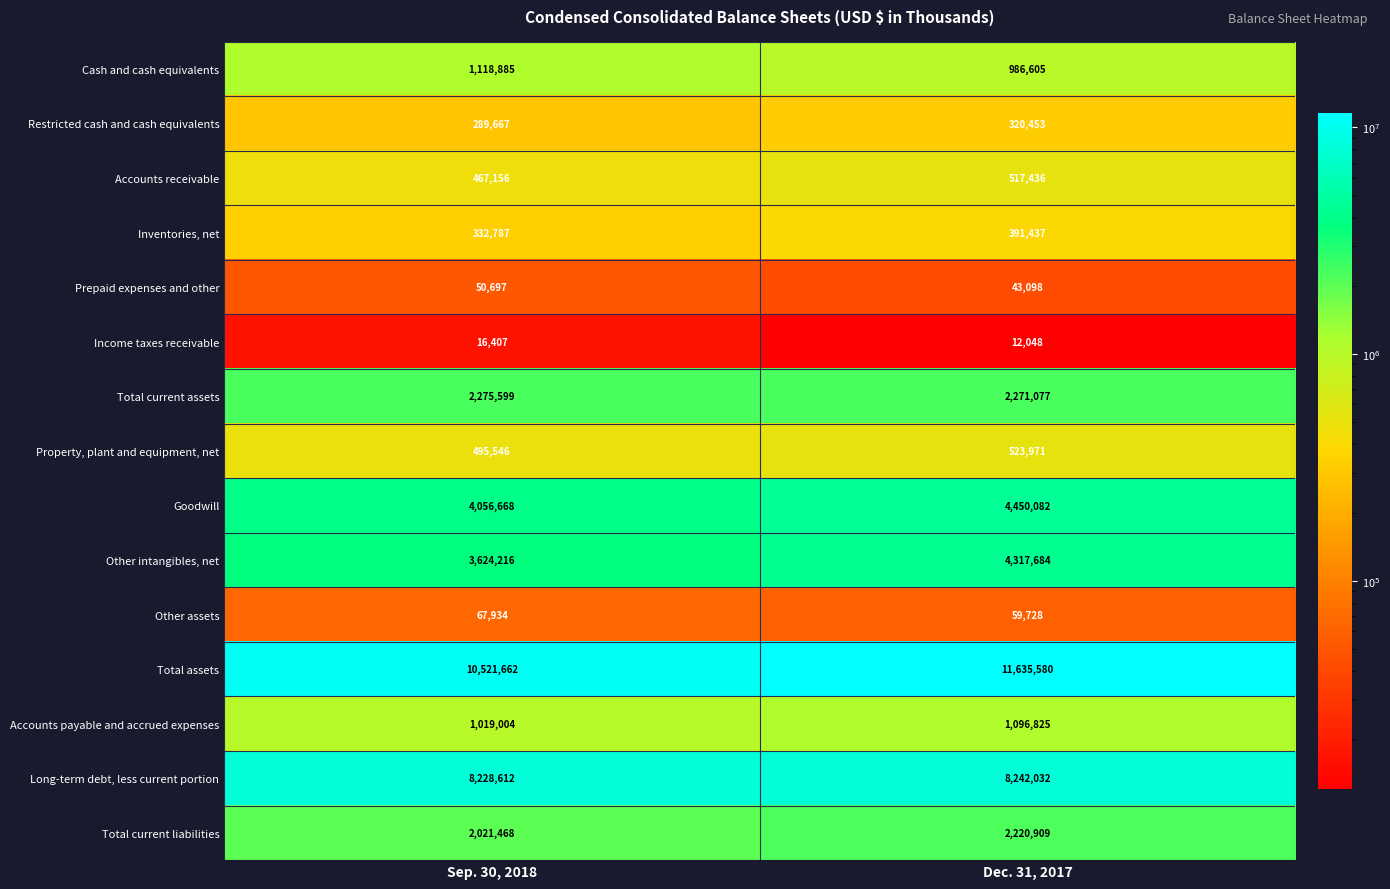

List the labels in order of Other intangibles, net value, largest first.

Dec. 31, 2017, Sep. 30, 2018